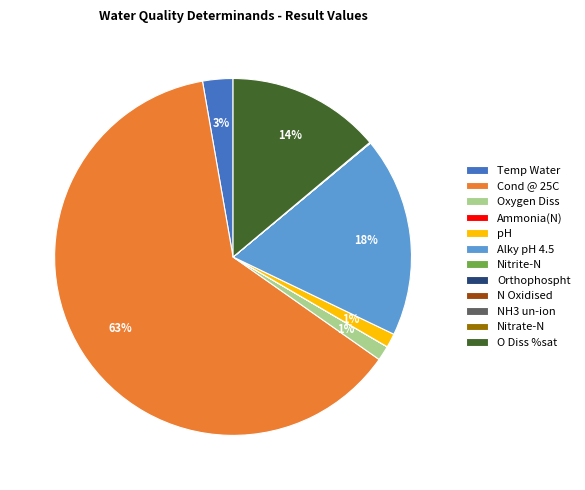

What is the largest slice in the pie chart?

Cond @ 25C